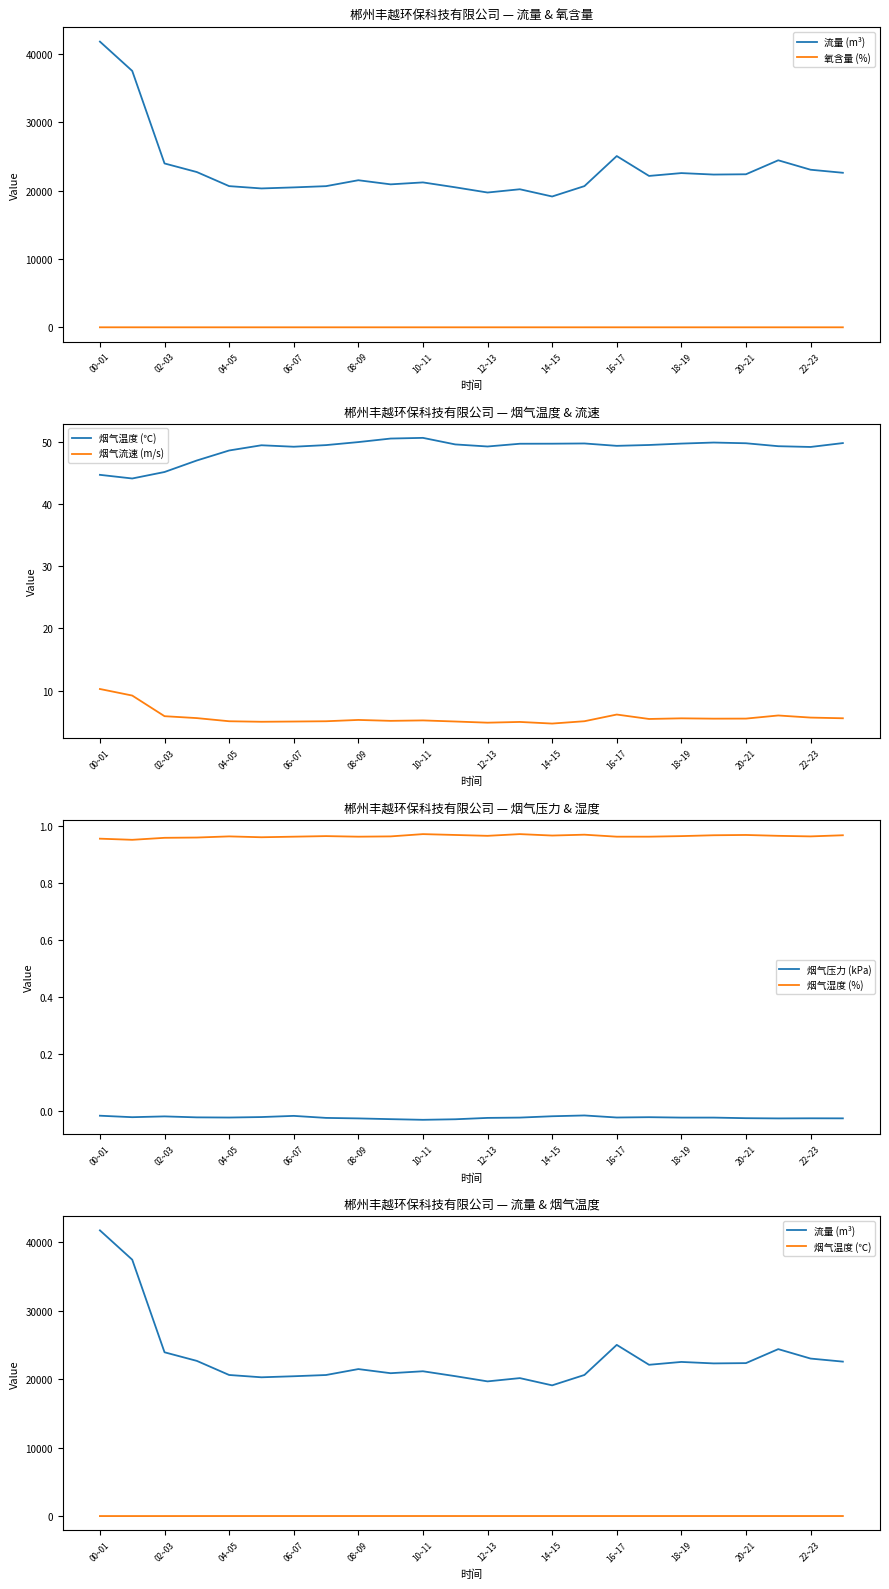

What is the highest value of the 烟气流速 (m/s) series?

10.3